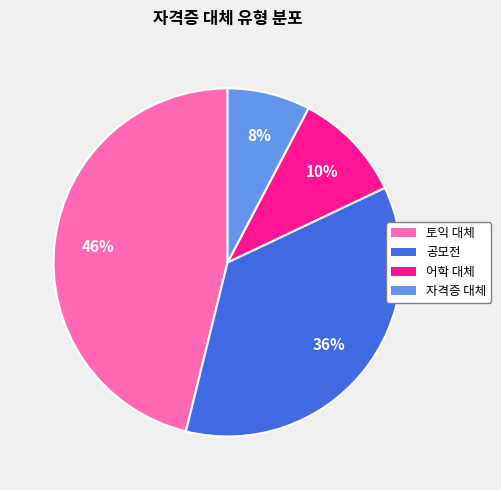

What is the smallest slice in the pie chart?

자격증 대체